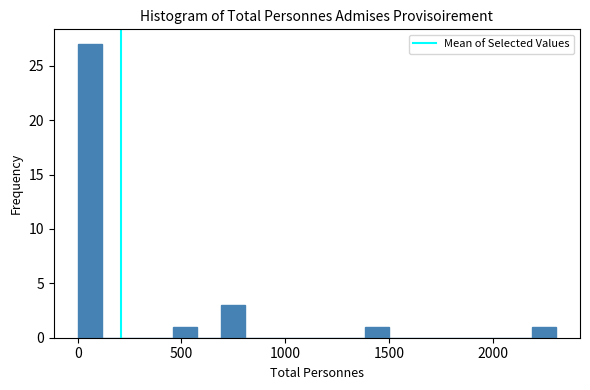

Around what value on the x-axis is the tallest bar? Give the approximate position of its centre, as read against the axis.

50